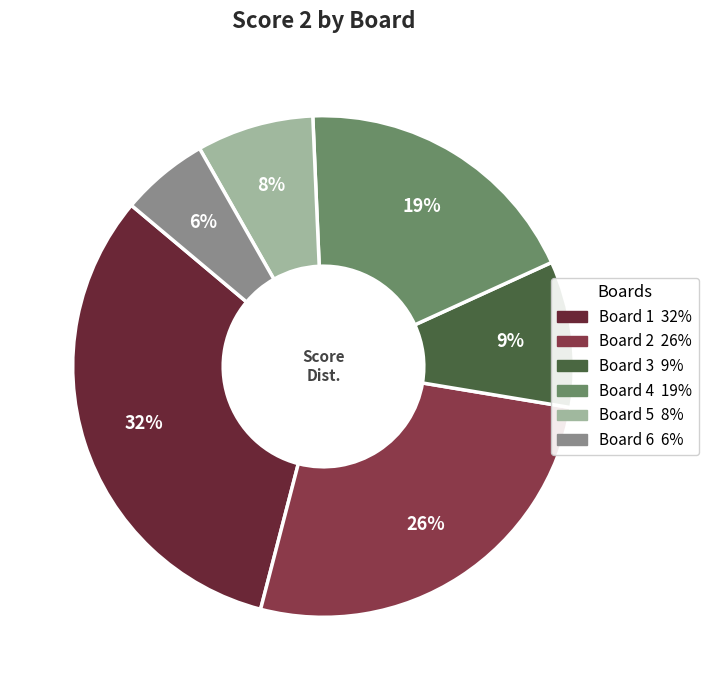

Does any single category account for the majority?

No